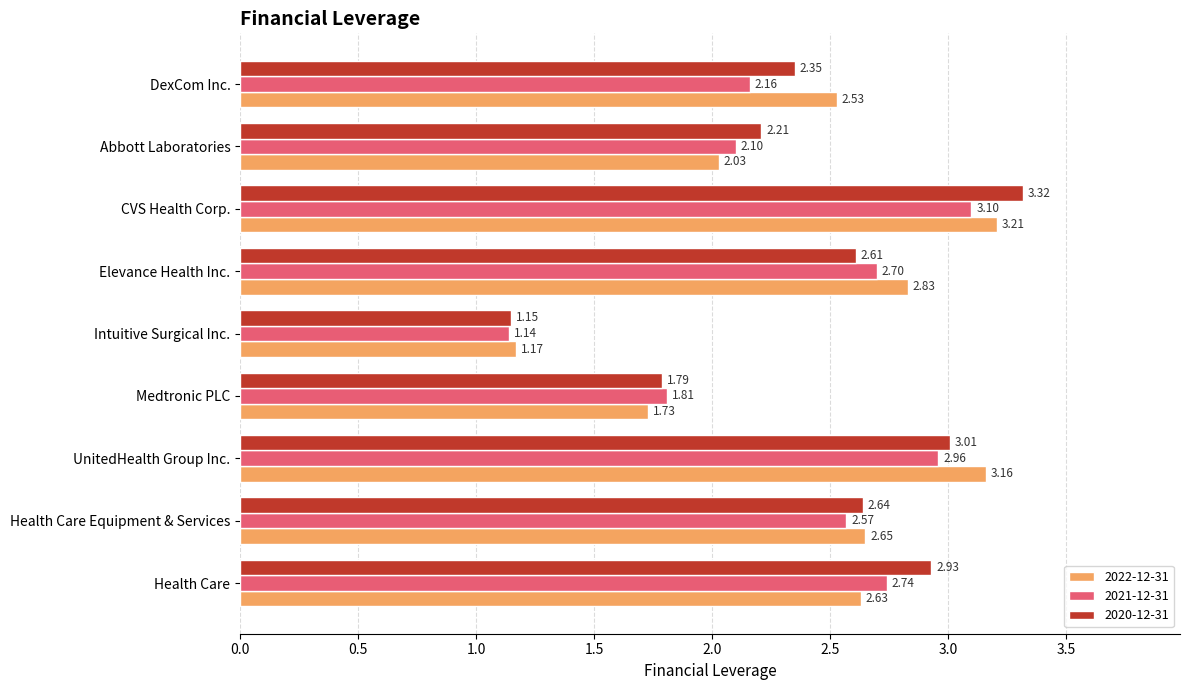

What is the sum of the 2022-12-31 values at Abbott Laboratories and Health Care?

4.7